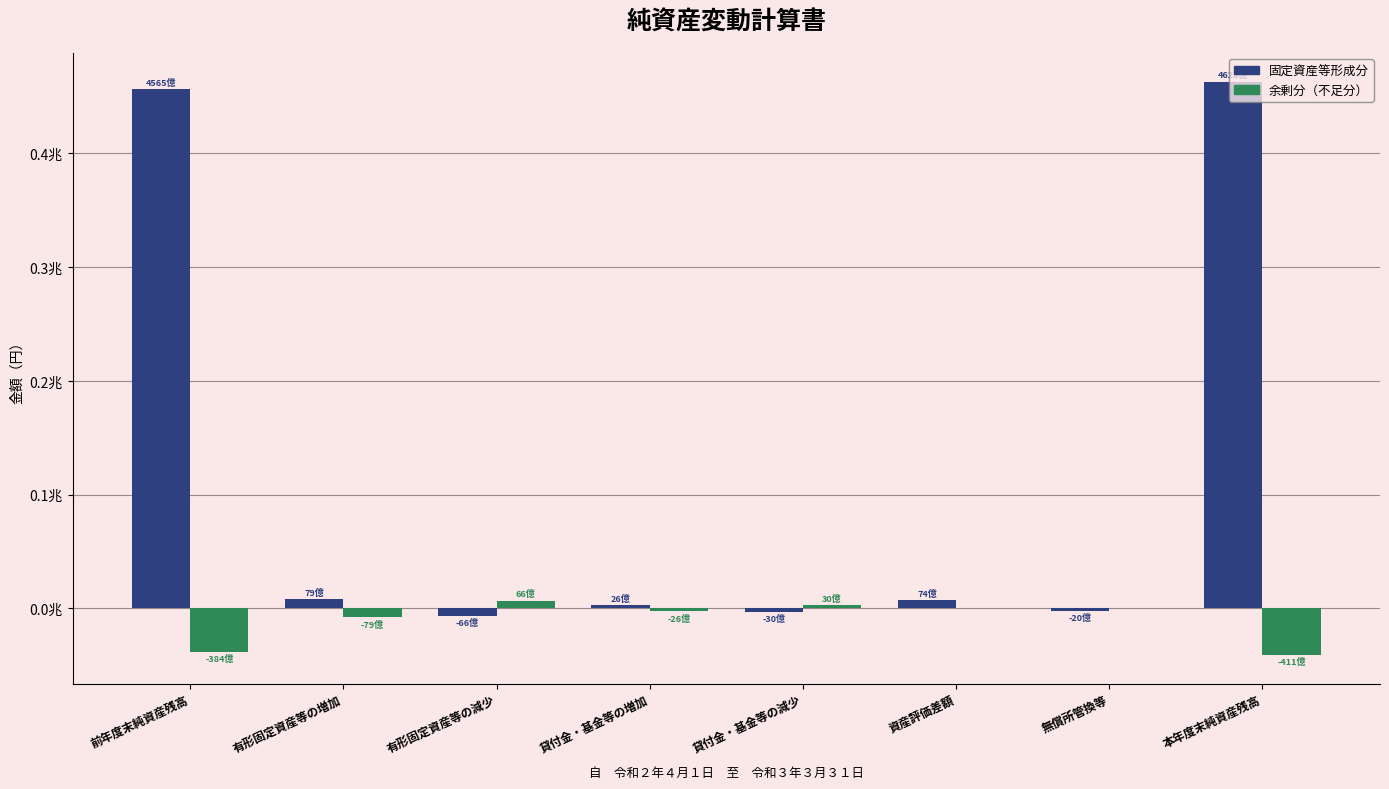

Does the chart contain stacked bars?

No